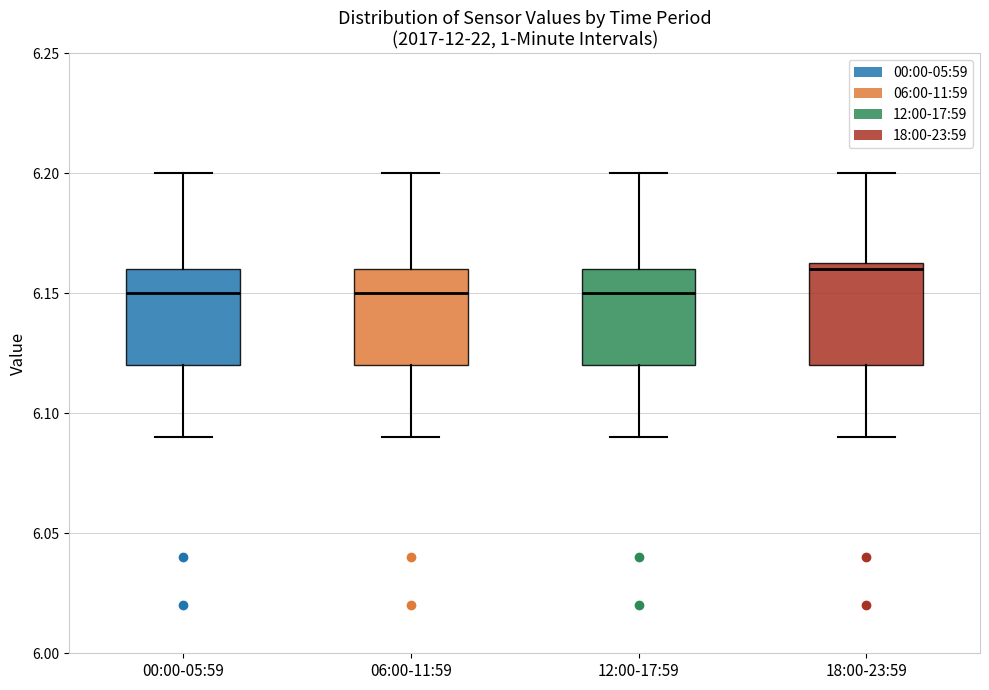

Reading left to right, transcribe this box plot: for each box, give where its median line is, the range the box spans, and where its two whiskers end, as read against the y-axis. The values are not printed on the chart, so give them approximately, as read against the axis.

00:00-05:59: median 6.150, box 6.120 to 6.160, whiskers 6.090 to 6.200
06:00-11:59: median 6.150, box 6.120 to 6.160, whiskers 6.090 to 6.200
12:00-17:59: median 6.150, box 6.120 to 6.160, whiskers 6.090 to 6.200
18:00-23:59: median 6.160, box 6.120 to 6.165, whiskers 6.090 to 6.200